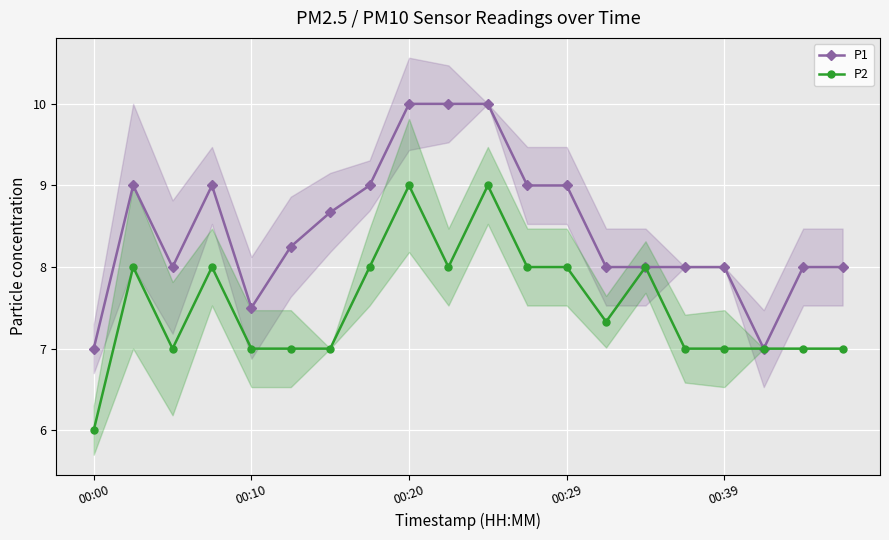

True or false: P2 has more than 0 points higher than both neighbors.

True